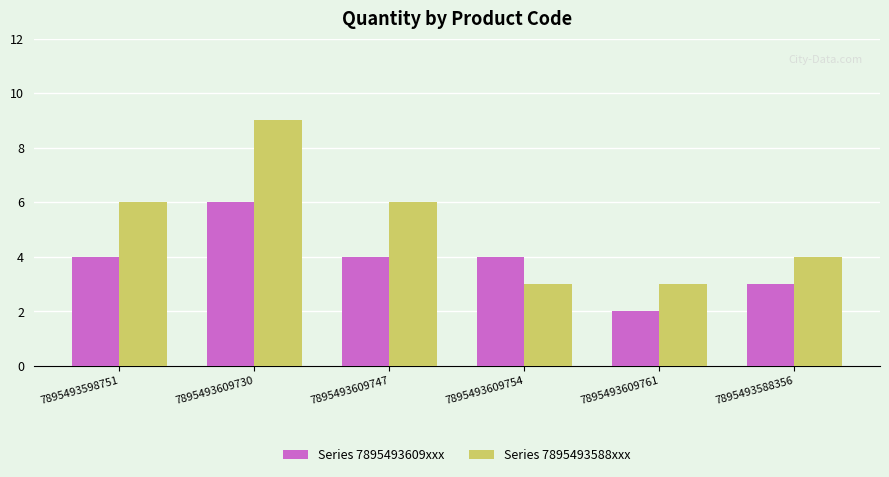

Reading right to left, what are all the values shown in this chart?

Series 7895493609xxx: 7895493588356=3	7895493609761=2	7895493609754=4	7895493609747=4	7895493609730=6	7895493598751=4
Series 7895493588xxx: 7895493588356=4	7895493609761=3	7895493609754=3	7895493609747=6	7895493609730=9	7895493598751=6